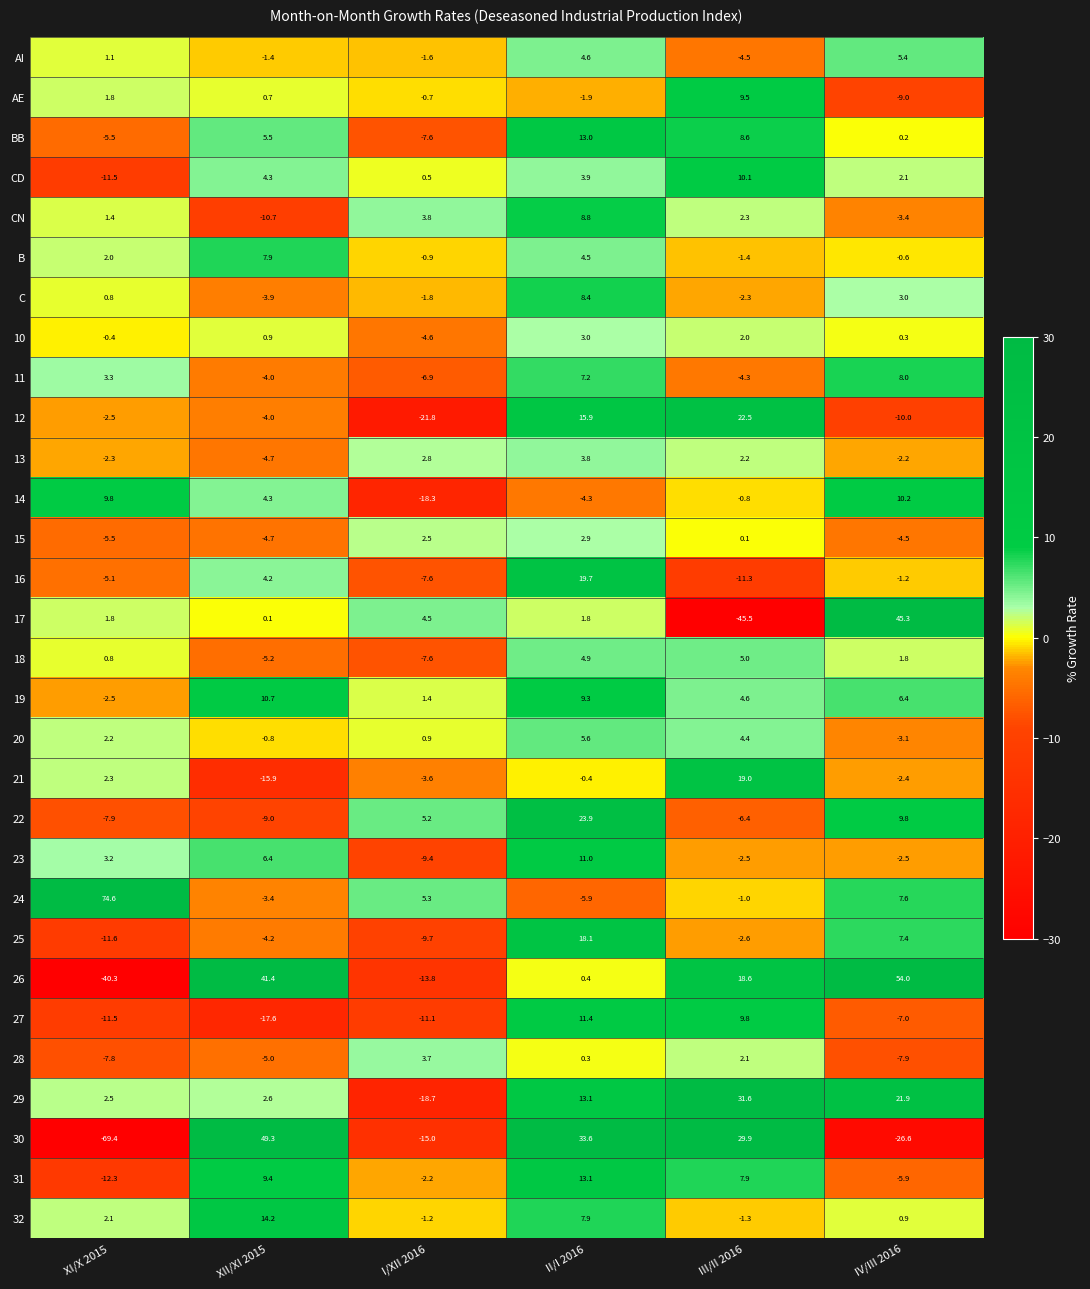

List the series in order of their peak value, lowest first.

15, 10, 28, 13, 18, AI, 20, B, 11, C, CN, AE, CD, 14, 19, 23, 27, BB, 31, 32, 25, 21, 16, 12, 22, 29, 17, 30, 26, 24